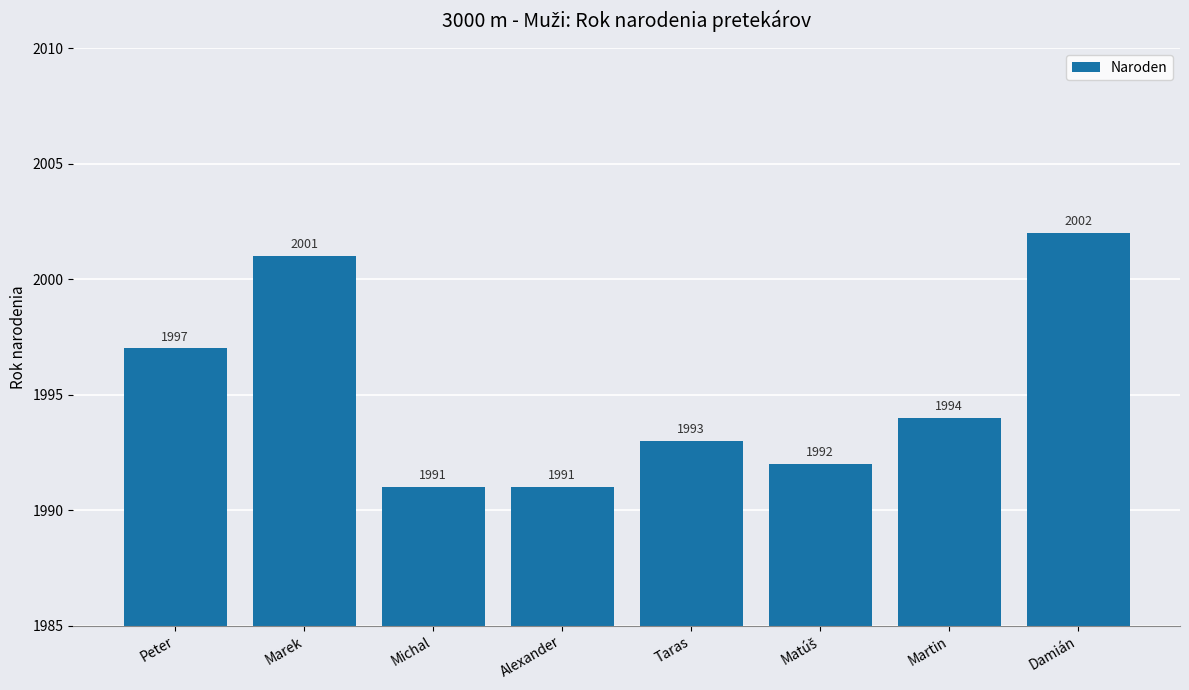

What is the change in value from Michal to Damián?

+11